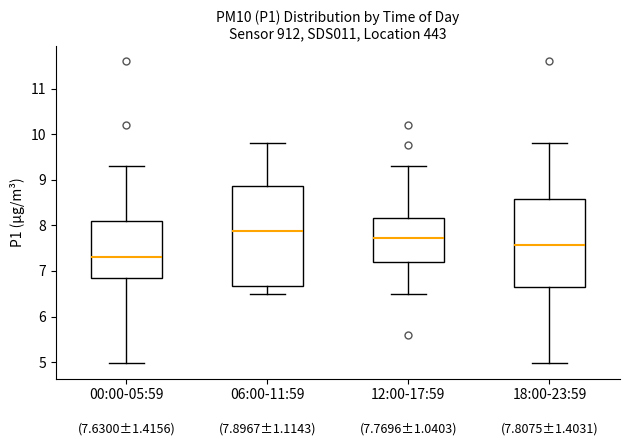

Which box has the lowest median line?

00:00-05:59